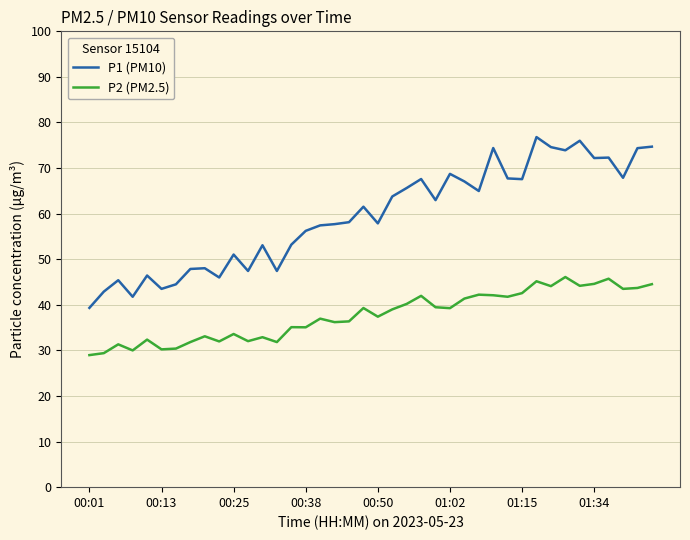

Is this an area chart (filled region under the line)?

No